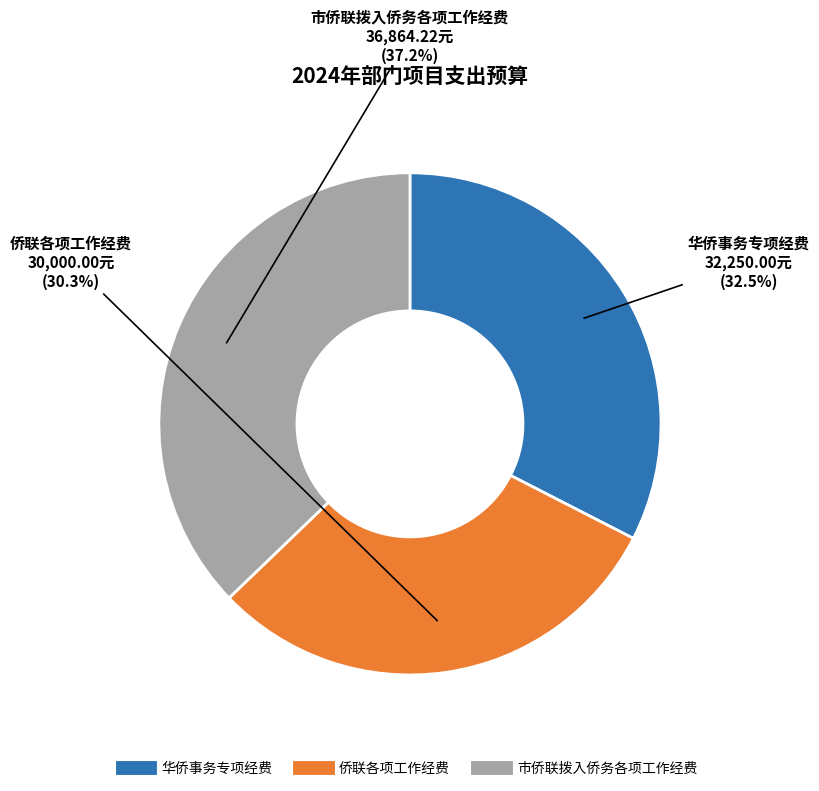

To the nearest percent, what percentage of the pie is 侨联各项工作经费?

30%